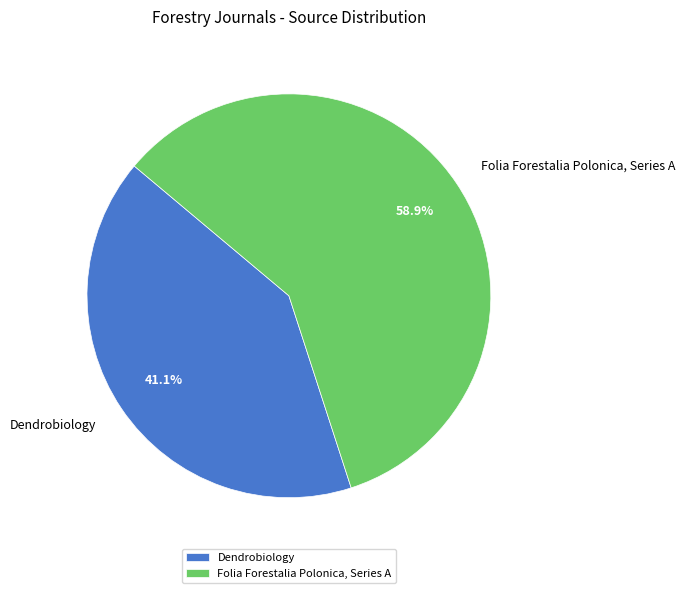

What is the ratio of the value at Folia Forestalia Polonica, Series A to the value at Dendrobiology?

1.4